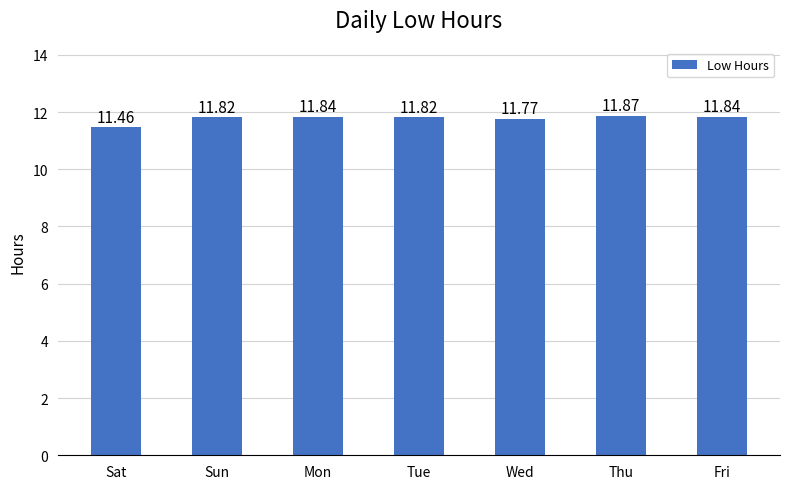

What is the difference between the second highest and second lowest values?

0.1